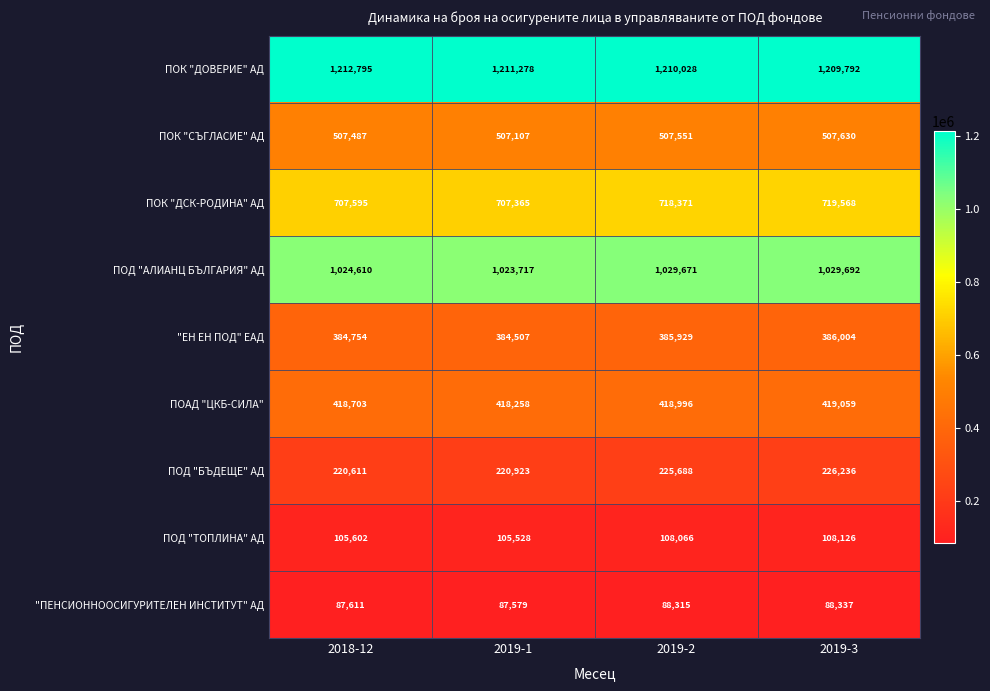

Count the number of categories in the chart.

4